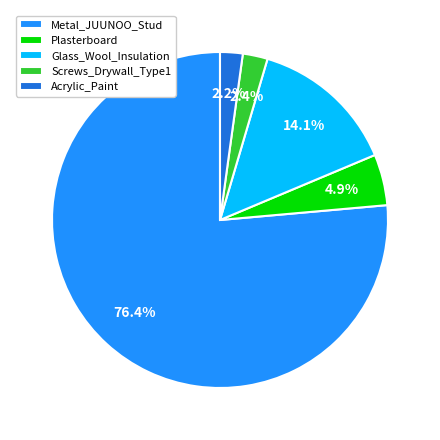

Count the number of slices in the pie.

5